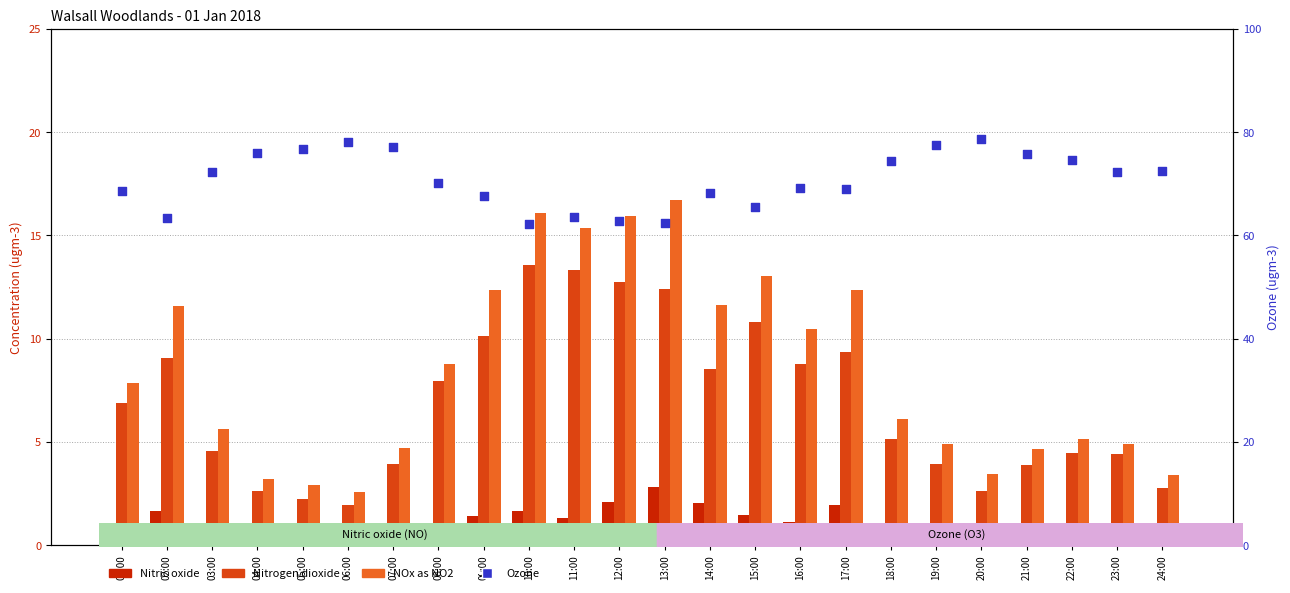

At how many categories does at least one series exceed 11?

24